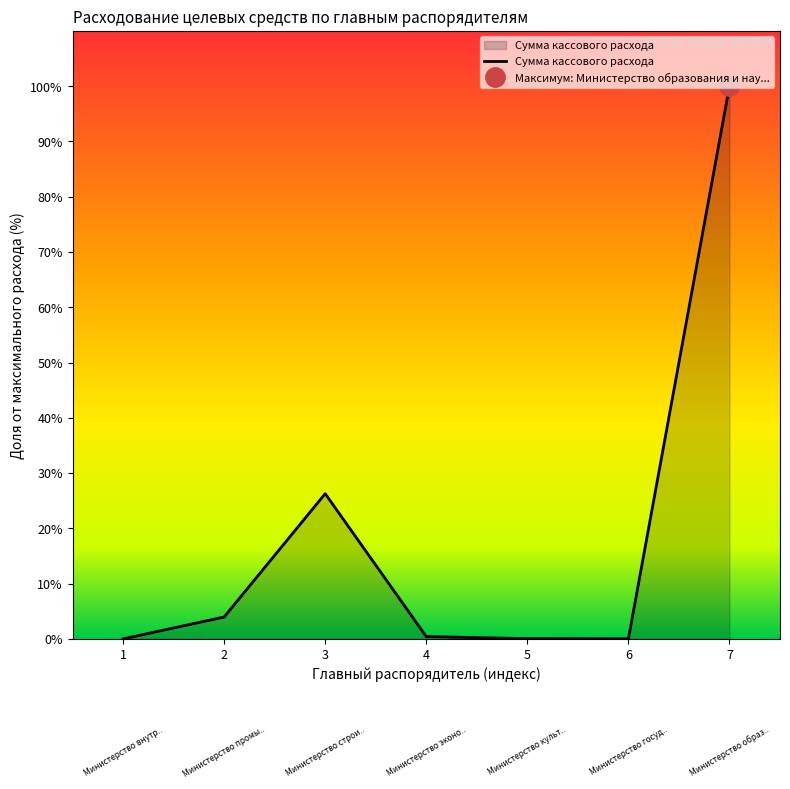

Rank the categories by value from lowest to highest.

1, 6, 5, 4, 2, 3, 7